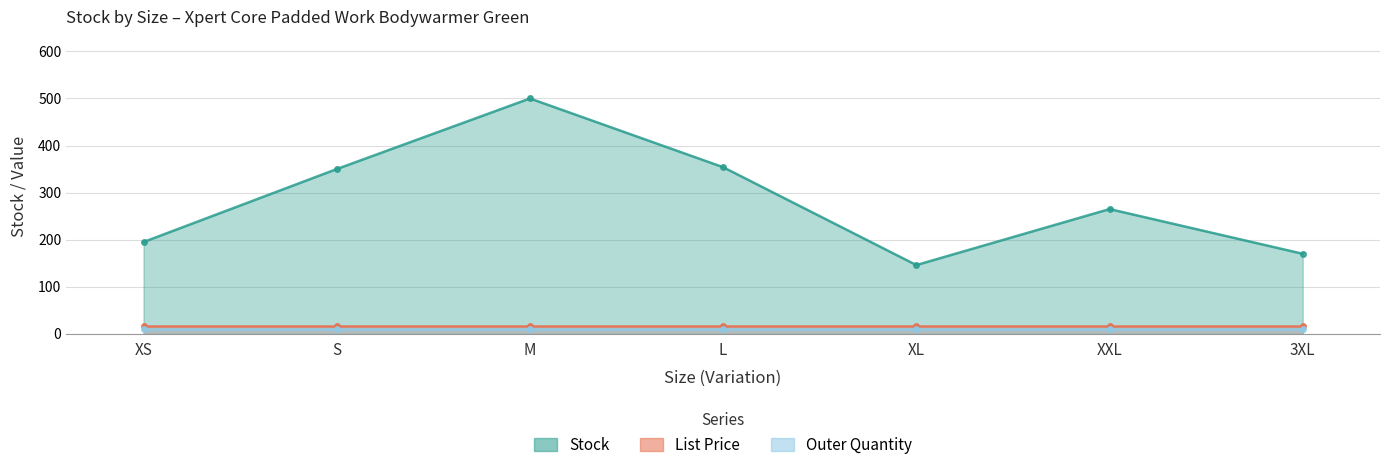

What value does the List Price series have at S?

15.9